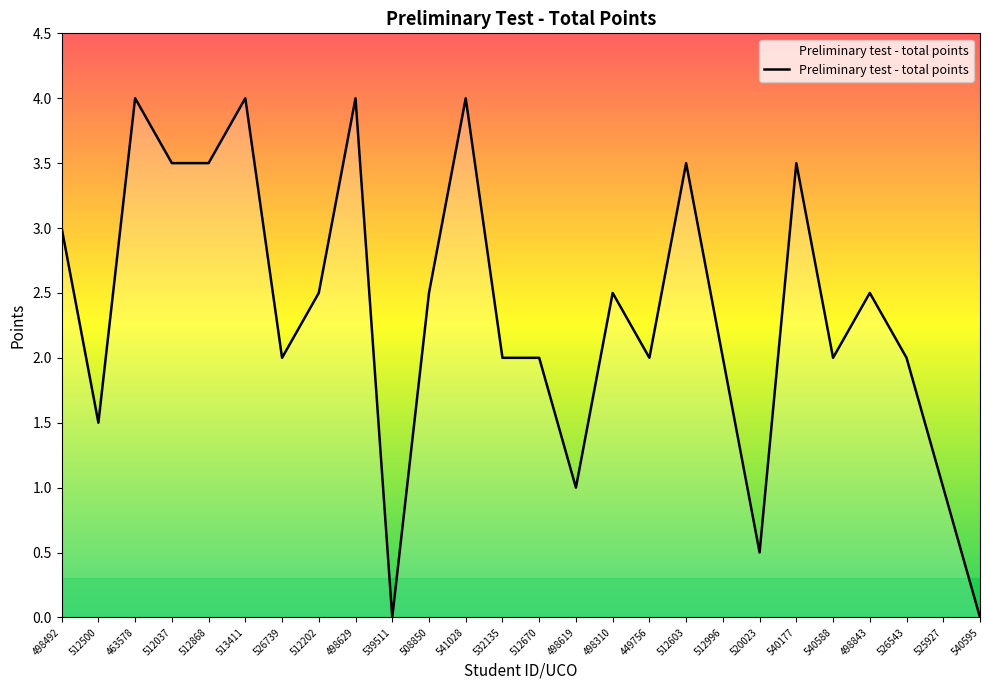

What position from the left is 512202?

8